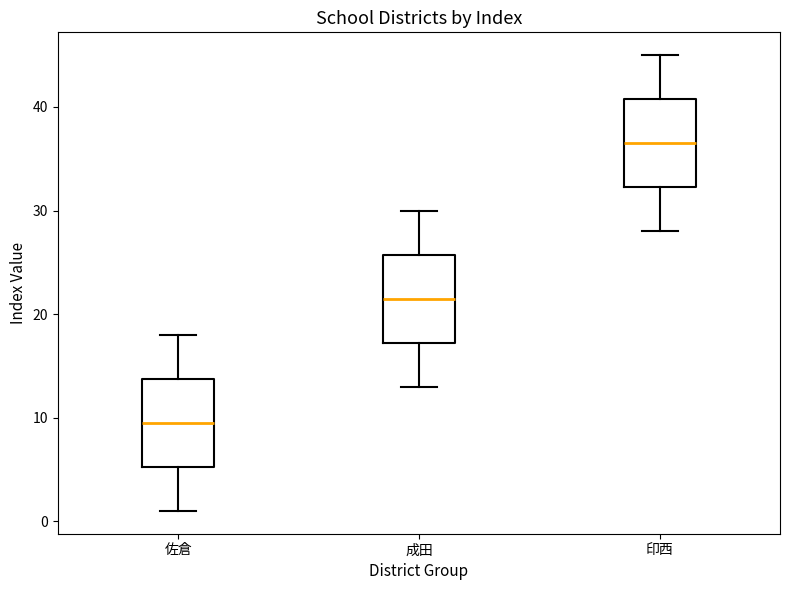

Which box has the highest median line?

印西